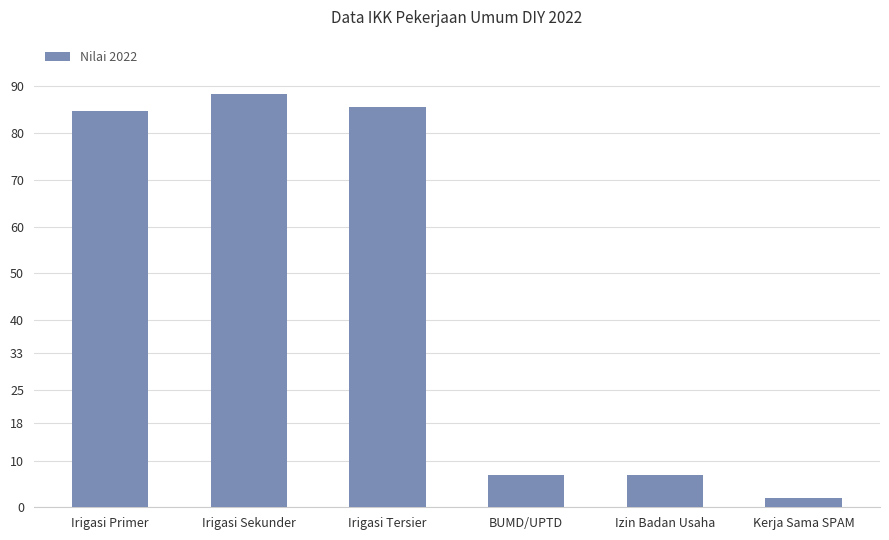

The value at BUMD/UPTD is 7.0. True or false?

True